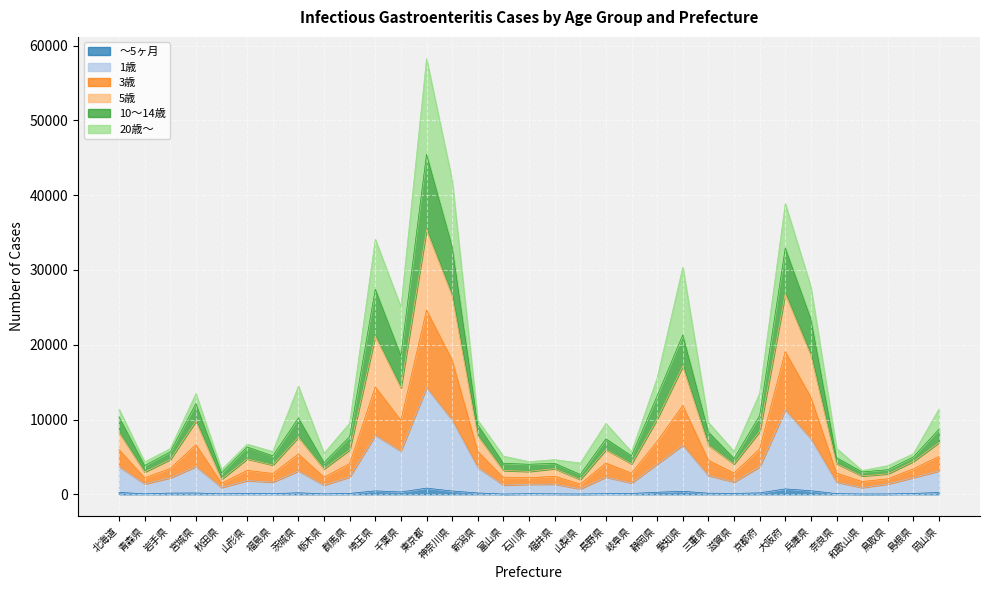

At which category is the sum across all series the highest?

東京都